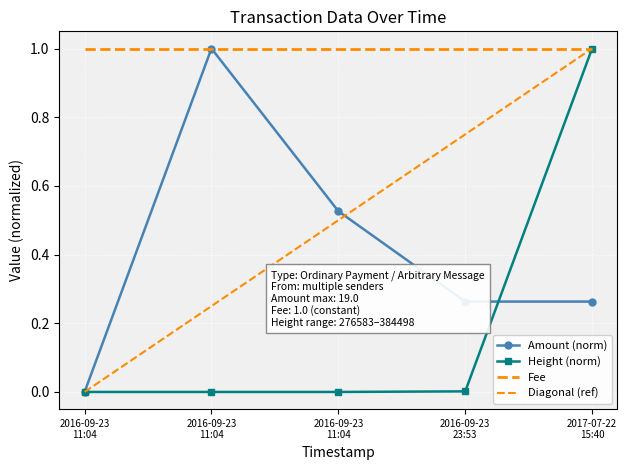

What is the difference between the maximum and minimum values in the Amount (norm) series?

1.0